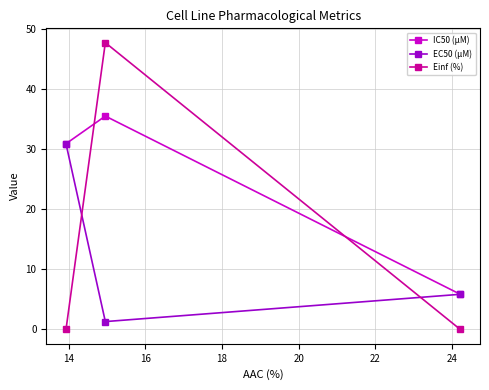

What is the highest value of the Einf (%) series?

47.7